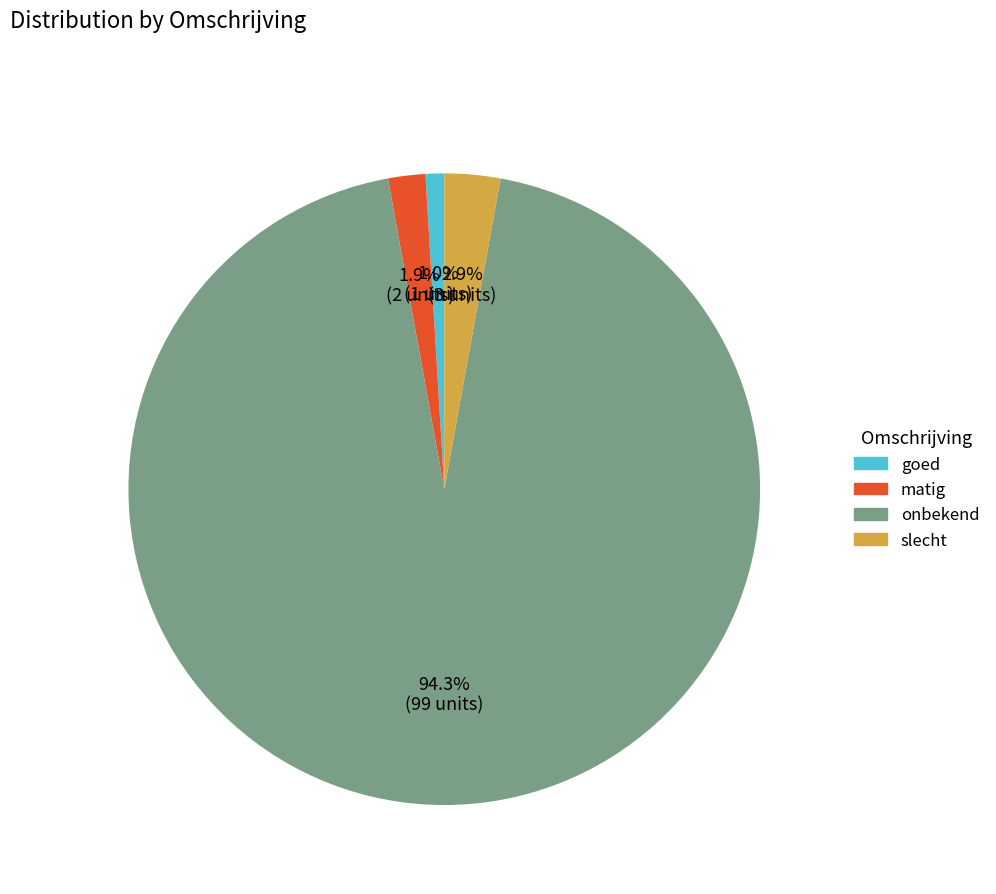

Which category accounts for the majority?

onbekend